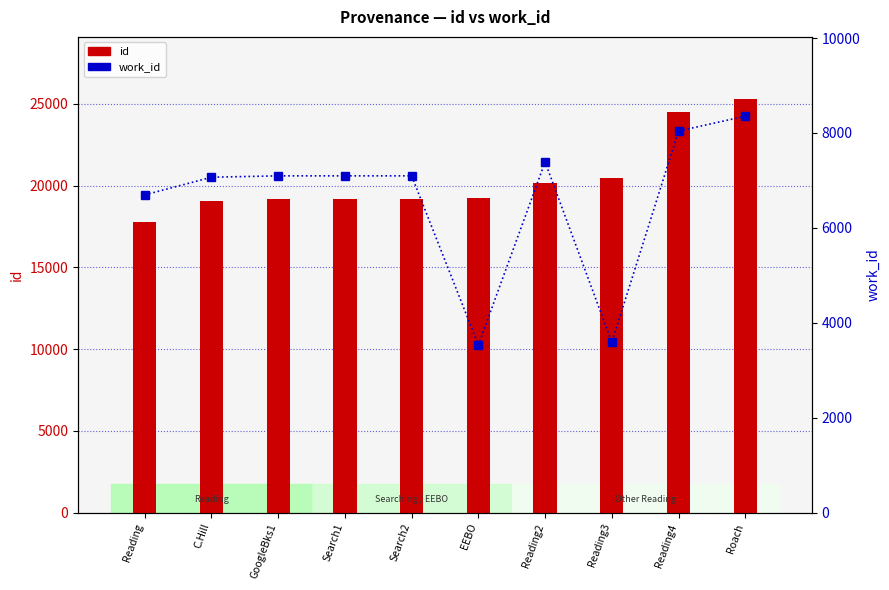

How many data points in work_id are less than 7097?

4